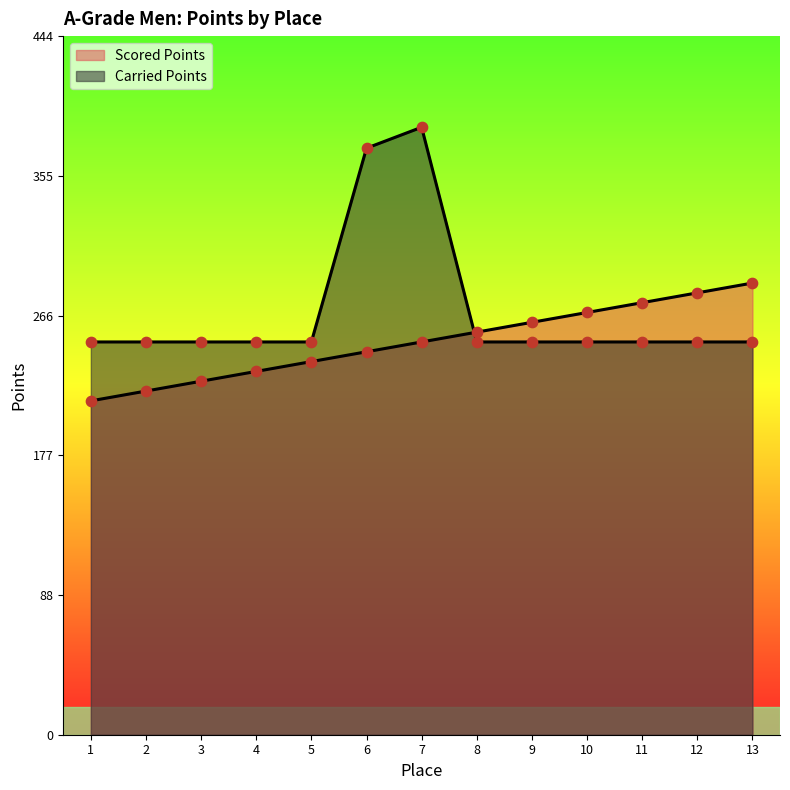

What is the total value across all series at 10?

518.8